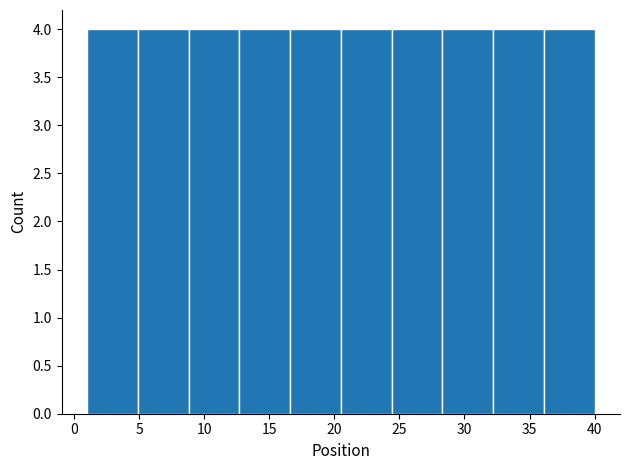

Reading left to right, transcribe this chart: for each bar, give the range it covers on the x-axis and its height. Neither the bar edges nor the heights are printed on the chart, so give them approximately, as read against the axes.

1.0 to 4.9: 4
4.9 to 8.8: 4
8.8 to 12.7: 4
12.7 to 16.6: 4
16.6 to 20.5: 4
20.5 to 24.4: 4
24.4 to 28.3: 4
28.3 to 32.2: 4
32.2 to 36.1: 4
36.1 to 40.0: 4